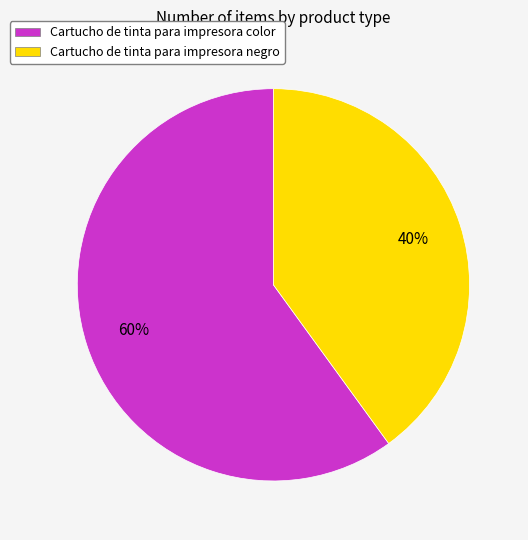

The Cartucho de tinta para impresora negro slice represents 34% of the pie. True or false?

False